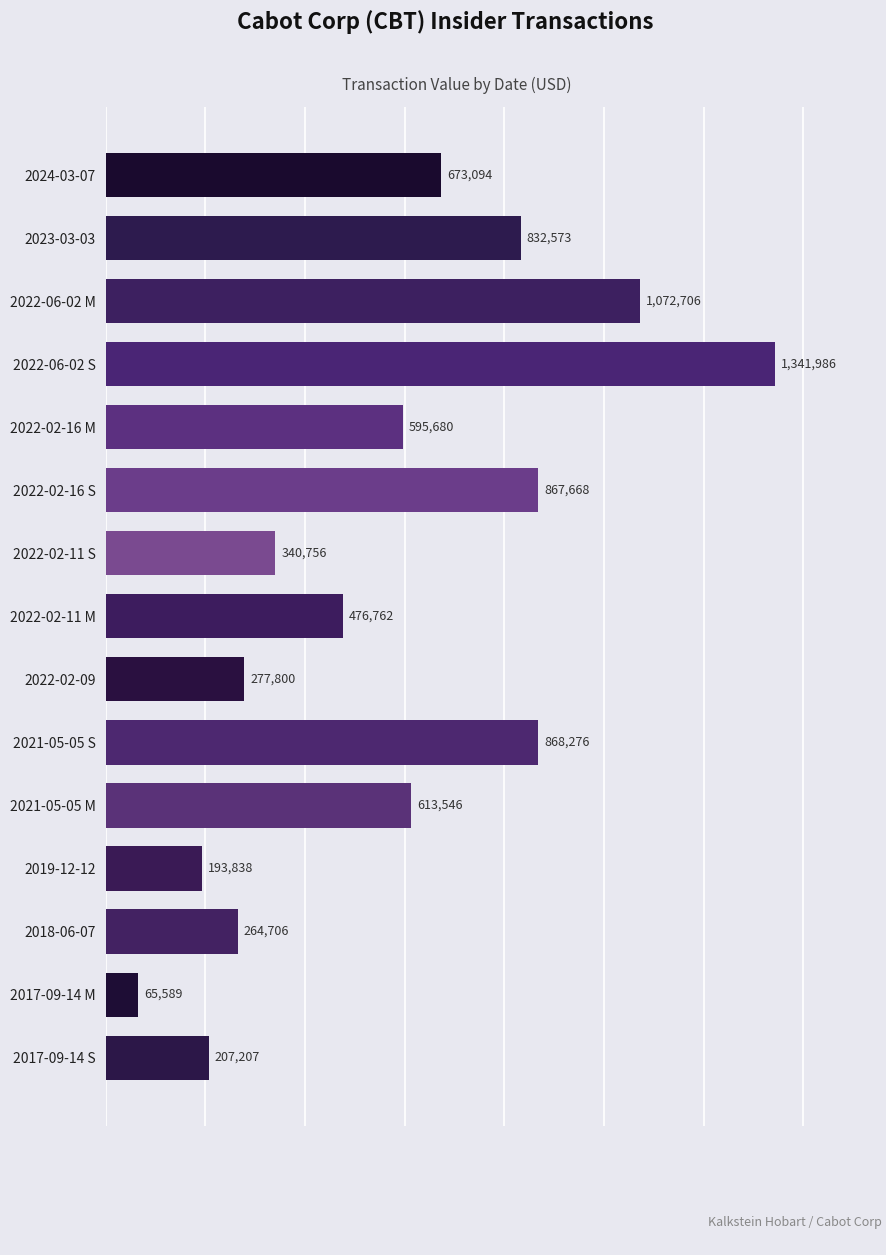

Which label corresponds to the largest value in the chart?

2022-06-02 S